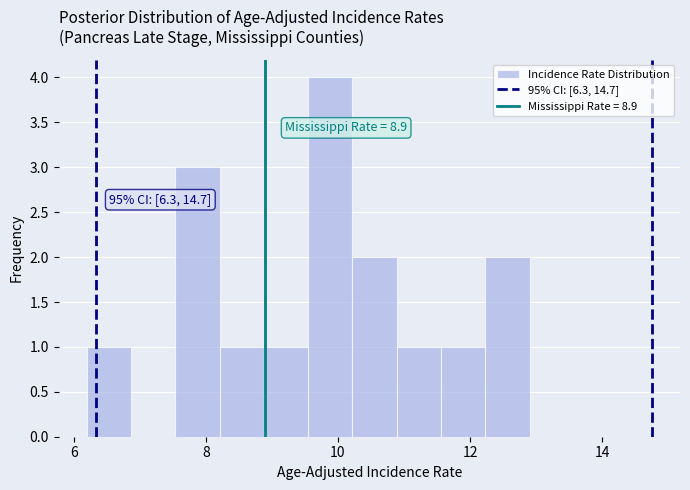

Around what value on the x-axis is the tallest bar? Give the approximate position of its centre, as read against the axis.

9.8